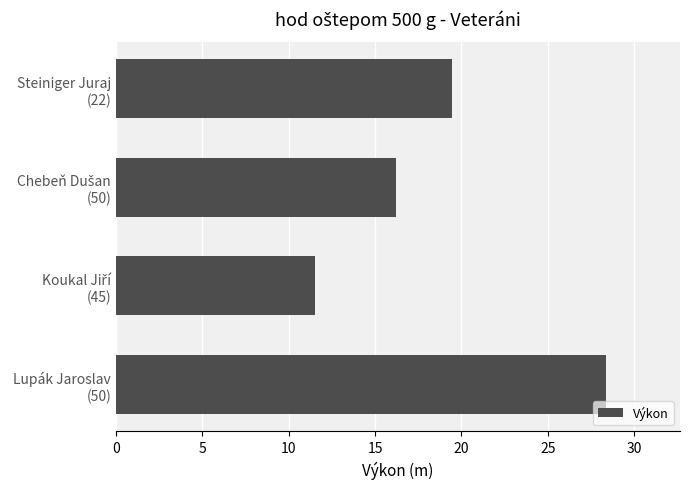

What is the maximum value shown in the chart?

28.4